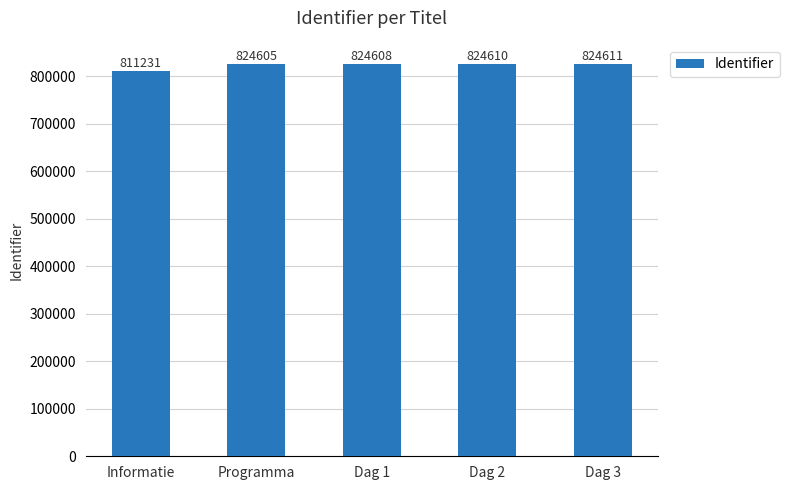

What is the smallest value displayed?

811231